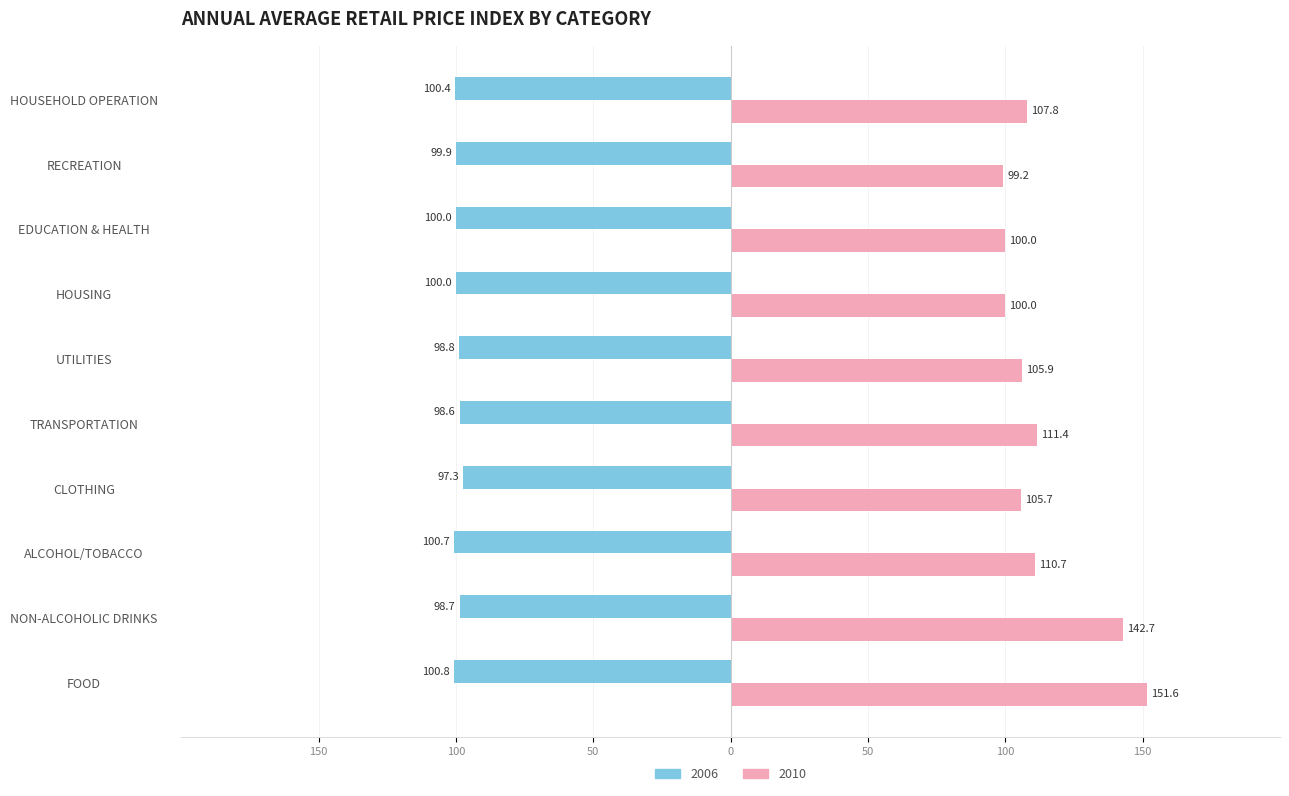

At how many categories does at least one series exceed 2?

10